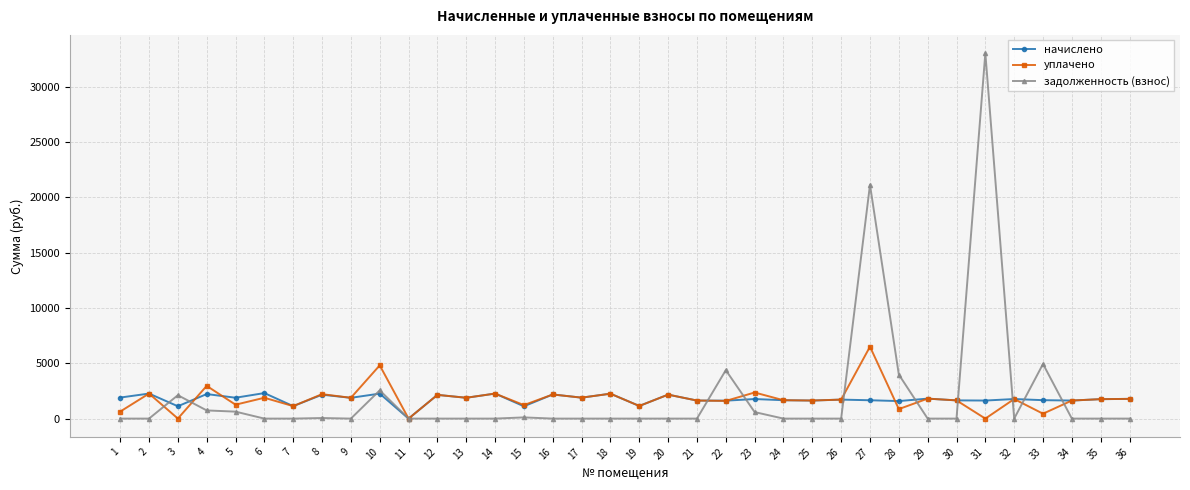

What is the approximate value of начислено at 18?

2252.8